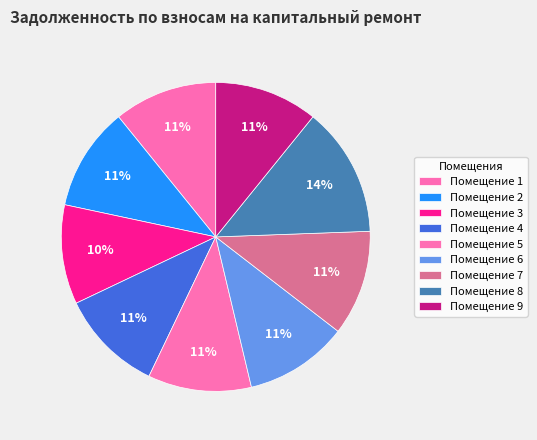

Count the number of slices in the pie.

9